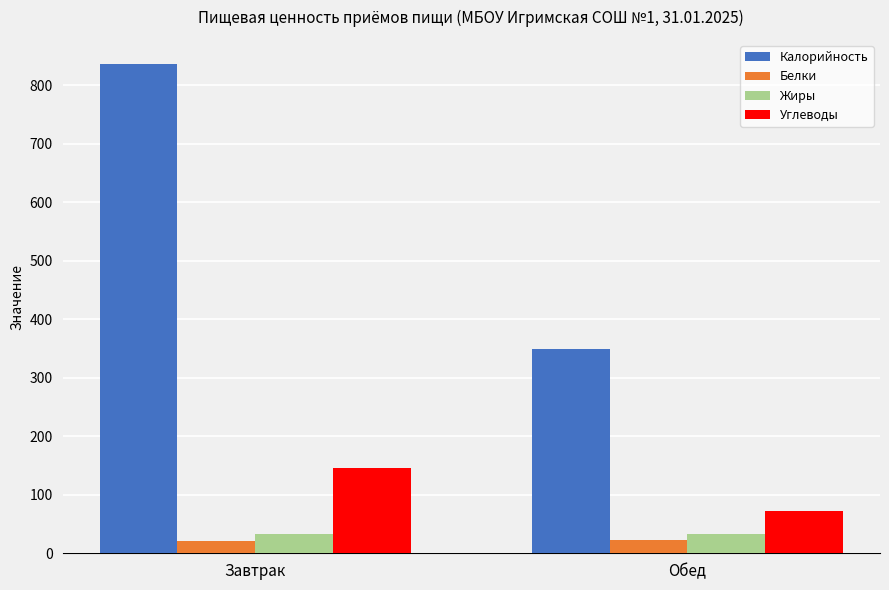

At which category does the chart reach its peak across all series?

Завтрак